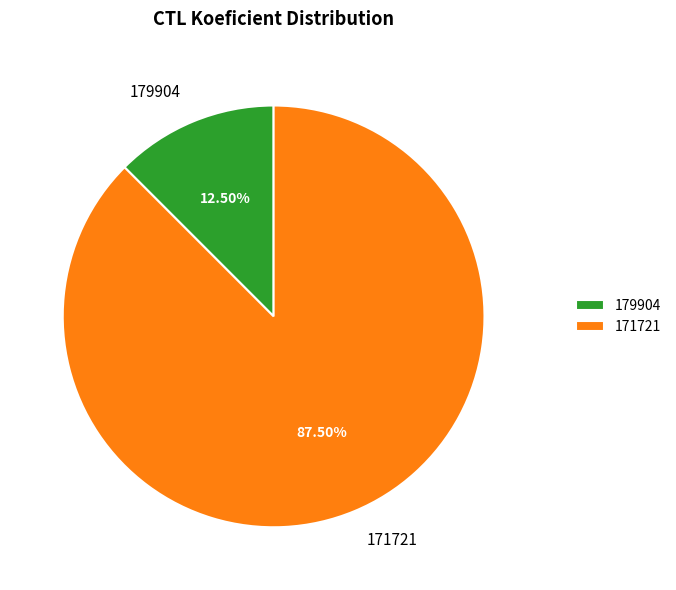

Combined, what portion of the pie is 179904 and 171721?

100.0%